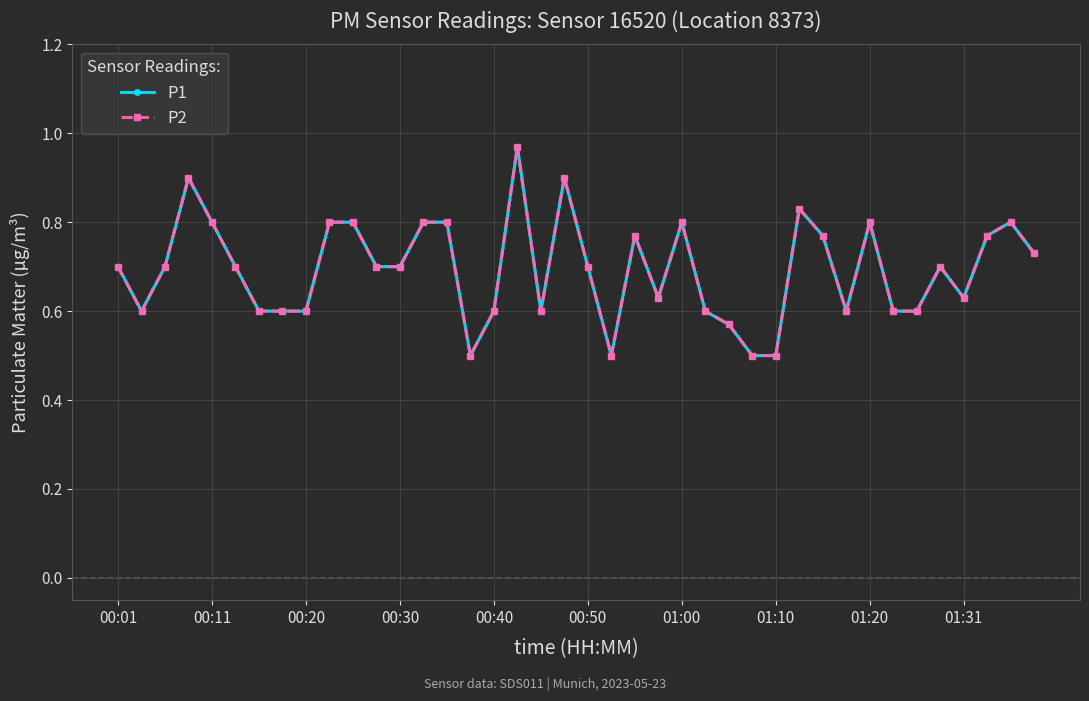

What is the minimum value shown in the chart?

0.5